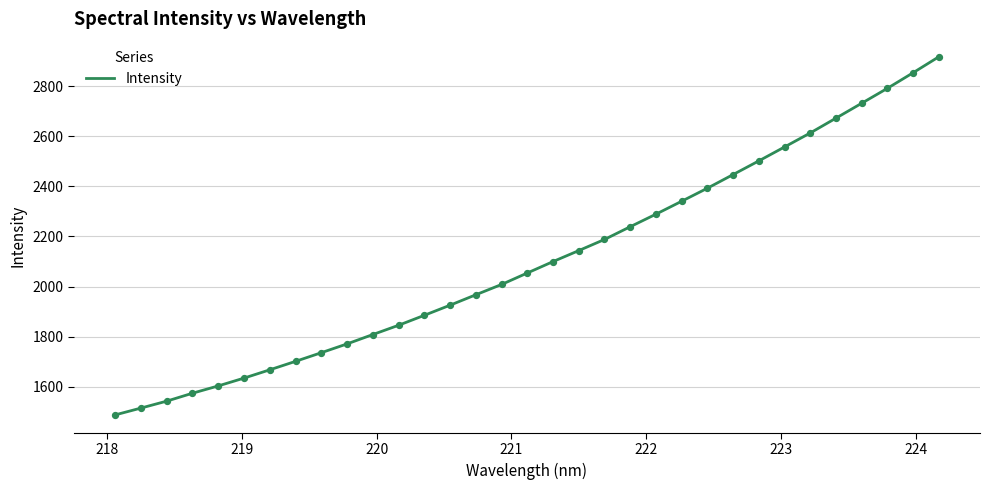

What is the minimum value shown in the chart?

1488.1